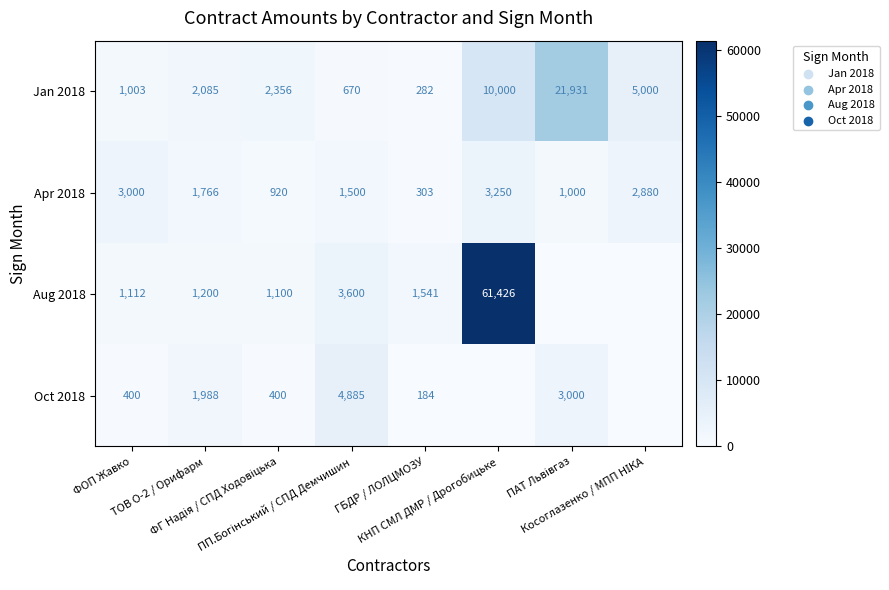

What is the difference between the second highest and minimum values in the Apr 2018 series?

2697